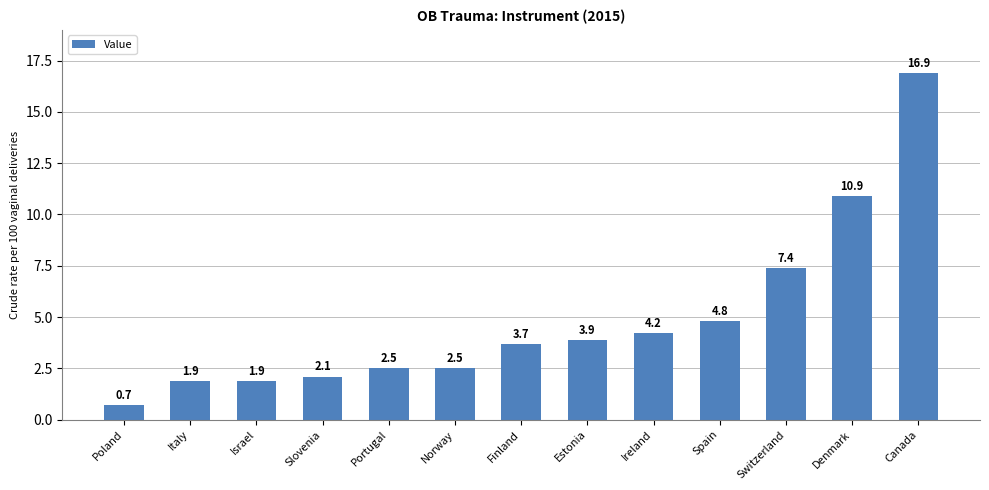

What is the label of the 4th bar from the right?

Spain